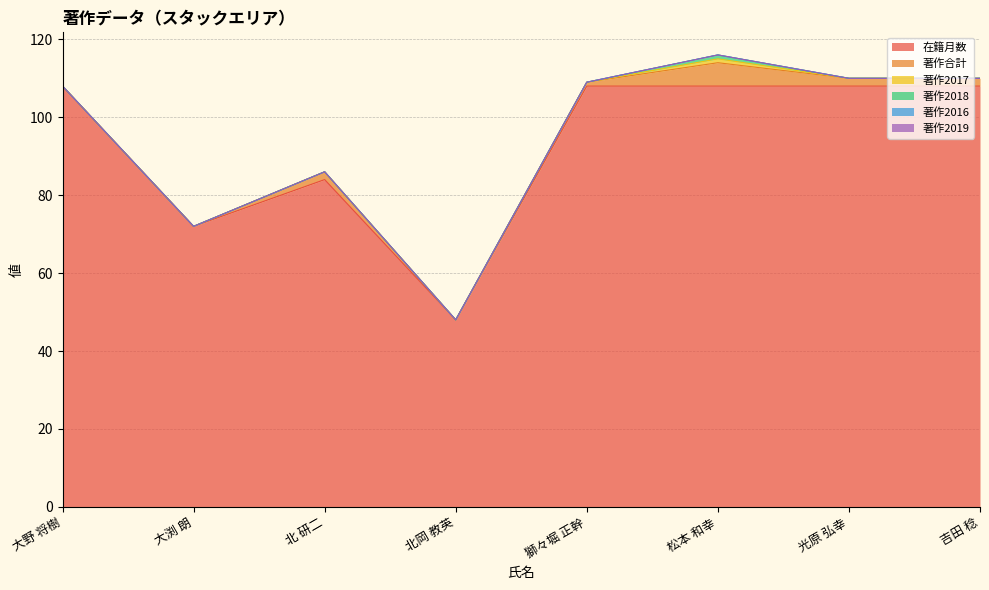

What is the label of the 2nd point from the left?

大渕 朗